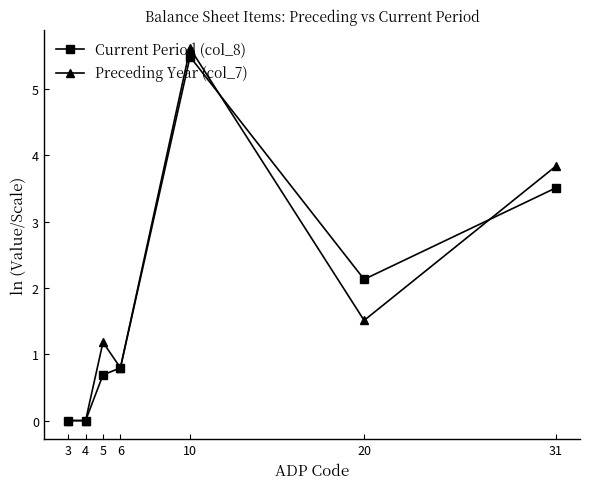

At how many categories does at least one series exceed 4?

1